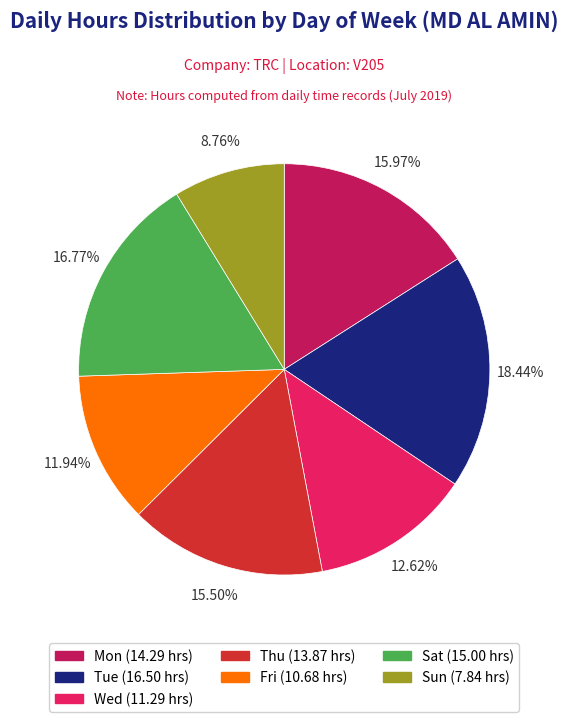

Does Sun represent more than half of the total?

No